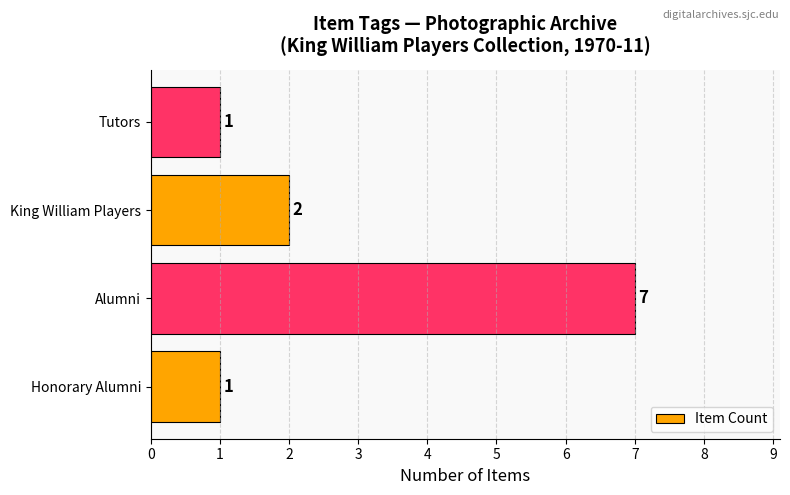

The value at Tutors is 0. True or false?

False